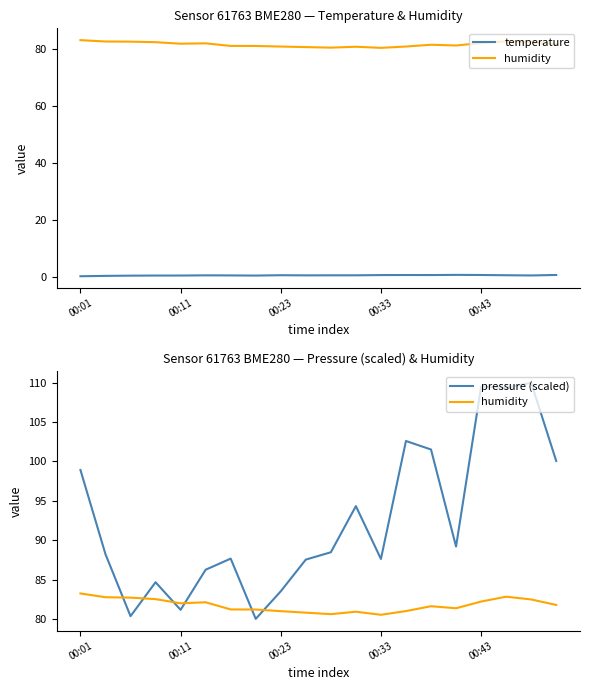

How many categories are shown in the chart?

20